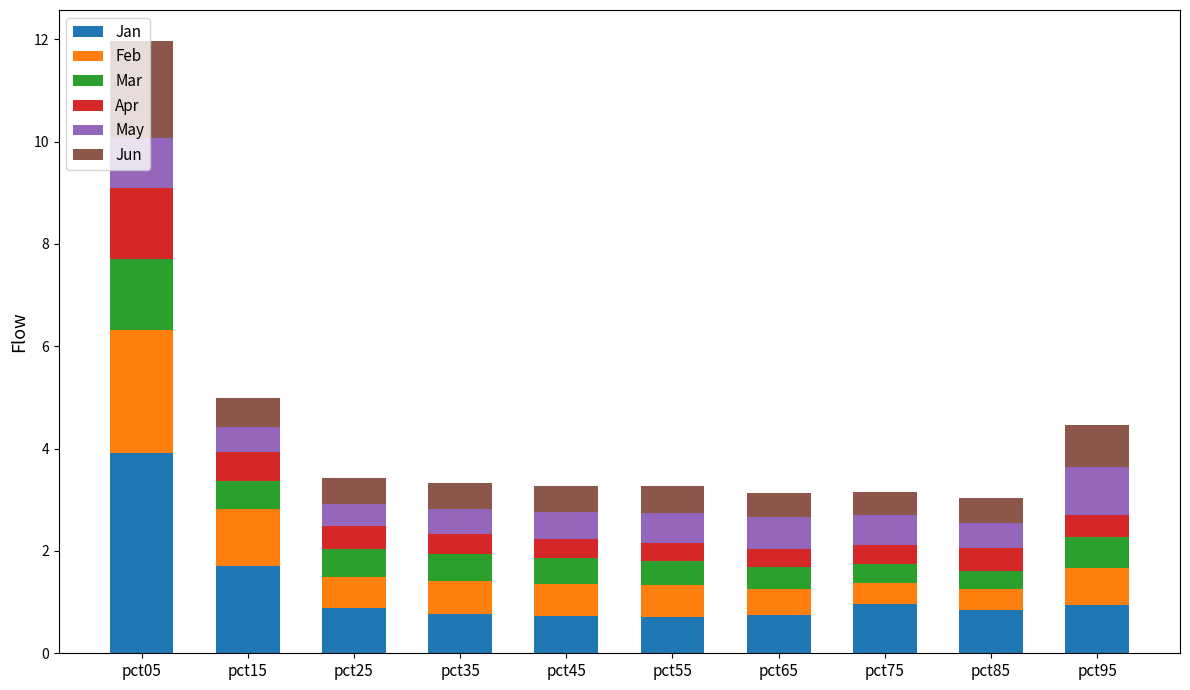

What is the highest value of the Jan series?

3.9